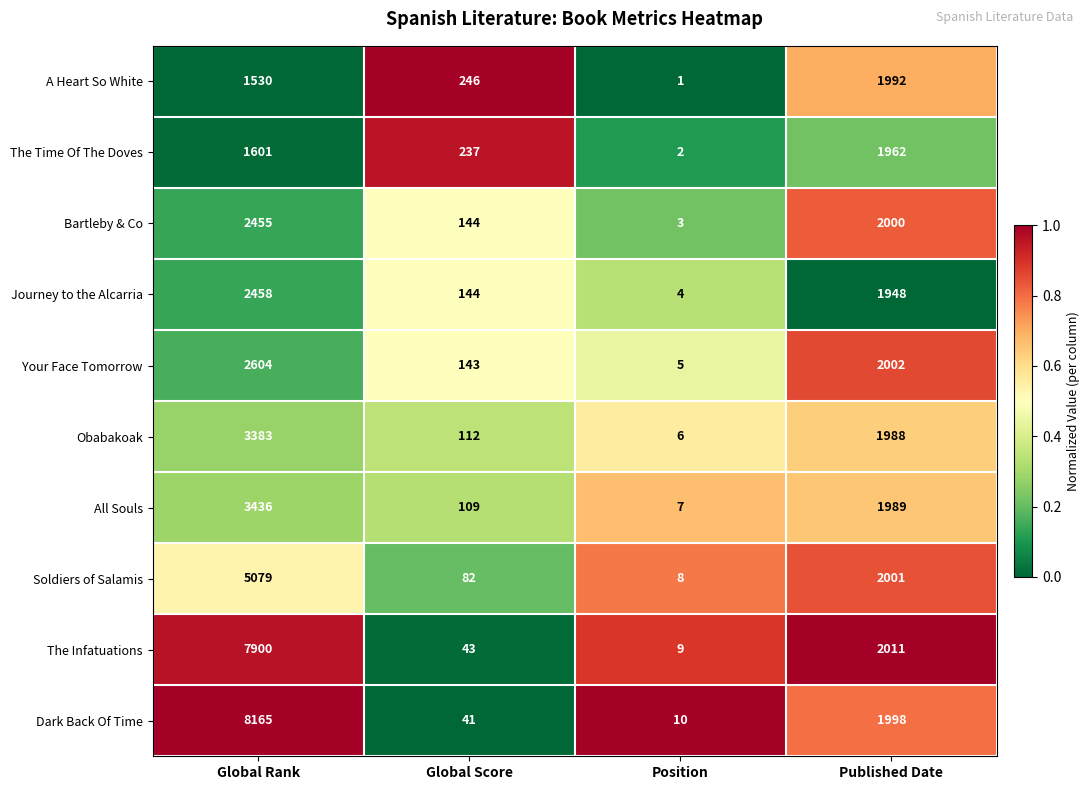

Where is The Infatuations nearest to the value 3954?

Published Date